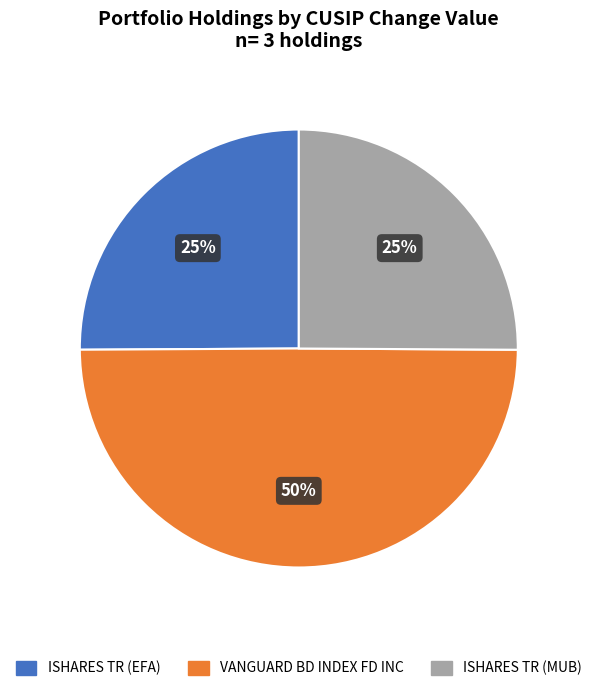

Is it true that ISHARES TR (EFA) is 19% of the pie?

False